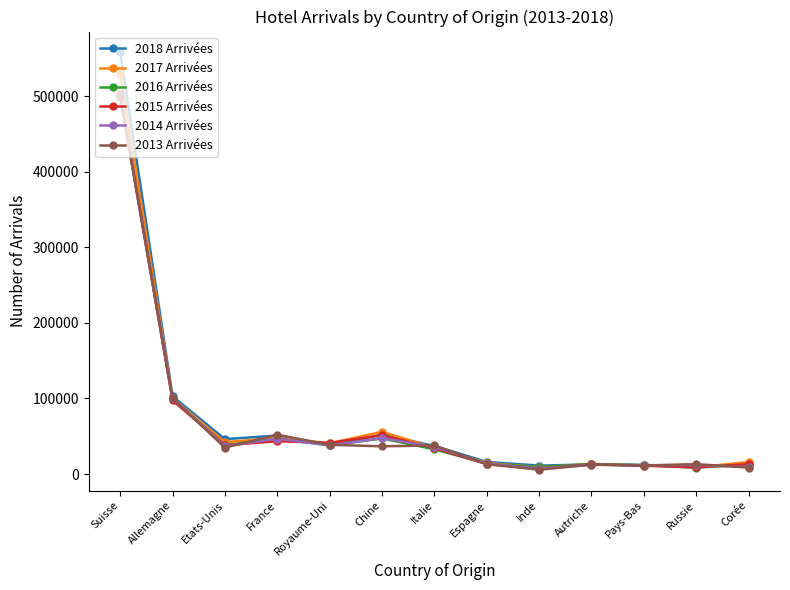

What is the average value of the 2018 Arrivées series?

73818